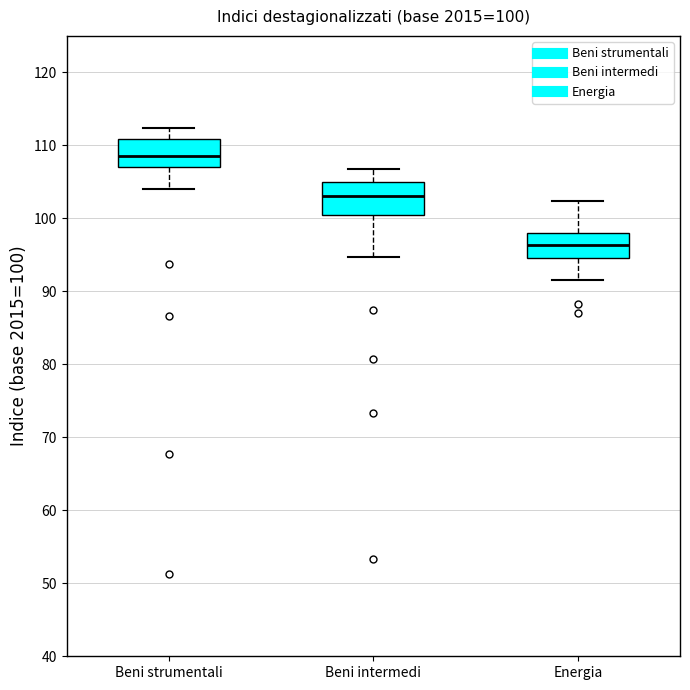

Which box has the lowest median line?

Energia